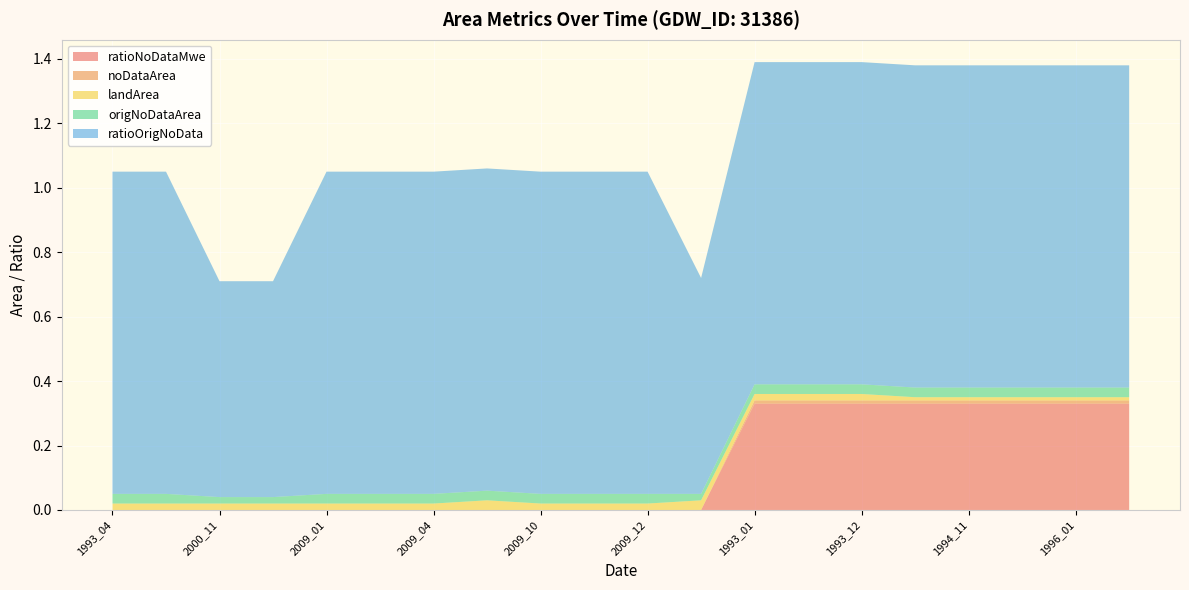

Reading left to right, what are all the values shown in this chart?

ratioNoDataMwe: 1993_04=0.0	1993_07=0.0	2000_11=0.0	2008_11=0.0	2009_01=0.0	2009_03=0.0	2009_04=0.0	2009_07=0.0	2009_10=0.0	2009_11=0.0	2009_12=0.0	2011_11=0.0	1993_01=0.3	1993_11=0.3	1993_12=0.3	1994_01=0.3	1994_11=0.3	1994_12=0.3	1996_01=0.3	1996_11=0.3
noDataArea: 1993_04=0.0	1993_07=0.0	2000_11=0.0	2008_11=0.0	2009_01=0.0	2009_03=0.0	2009_04=0.0	2009_07=0.0	2009_10=0.0	2009_11=0.0	2009_12=0.0	2011_11=0.0	1993_01=0.0	1993_11=0.0	1993_12=0.0	1994_01=0.0	1994_11=0.0	1994_12=0.0	1996_01=0.0	1996_11=0.0
landArea: 1993_04=0.0	1993_07=0.0	2000_11=0.0	2008_11=0.0	2009_01=0.0	2009_03=0.0	2009_04=0.0	2009_07=0.0	2009_10=0.0	2009_11=0.0	2009_12=0.0	2011_11=0.0	1993_01=0.0	1993_11=0.0	1993_12=0.0	1994_01=0.0	1994_11=0.0	1994_12=0.0	1996_01=0.0	1996_11=0.0
origNoDataArea: 1993_04=0.0	1993_07=0.0	2000_11=0.0	2008_11=0.0	2009_01=0.0	2009_03=0.0	2009_04=0.0	2009_07=0.0	2009_10=0.0	2009_11=0.0	2009_12=0.0	2011_11=0.0	1993_01=0.0	1993_11=0.0	1993_12=0.0	1994_01=0.0	1994_11=0.0	1994_12=0.0	1996_01=0.0	1996_11=0.0
ratioOrigNoData: 1993_04=1.0	1993_07=1.0	2000_11=0.7	2008_11=0.7	2009_01=1.0	2009_03=1.0	2009_04=1.0	2009_07=1.0	2009_10=1.0	2009_11=1.0	2009_12=1.0	2011_11=0.7	1993_01=1.0	1993_11=1.0	1993_12=1.0	1994_01=1.0	1994_11=1.0	1994_12=1.0	1996_01=1.0	1996_11=1.0